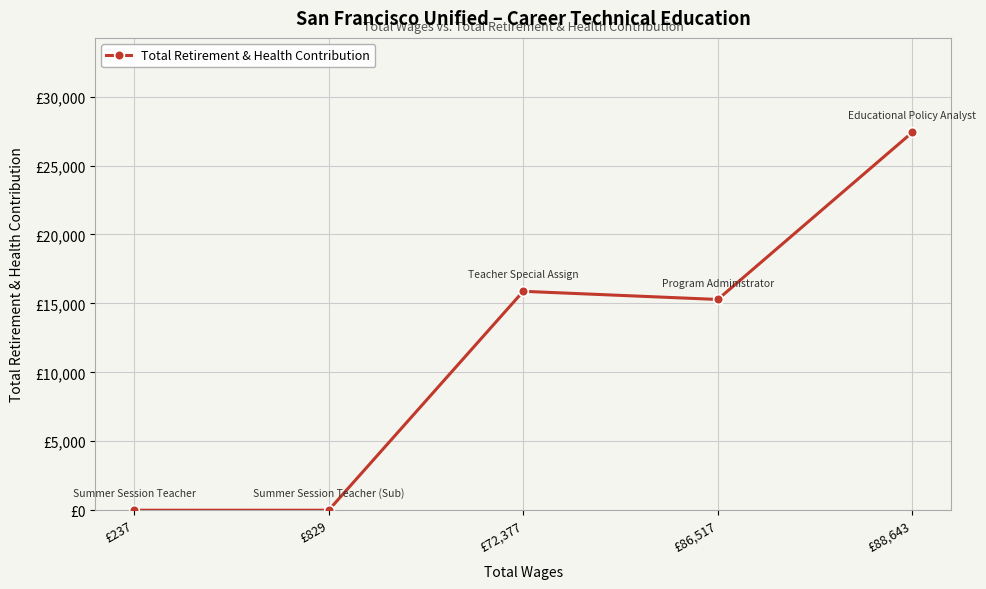

Does the chart display data point markers on the line(s)?

Yes